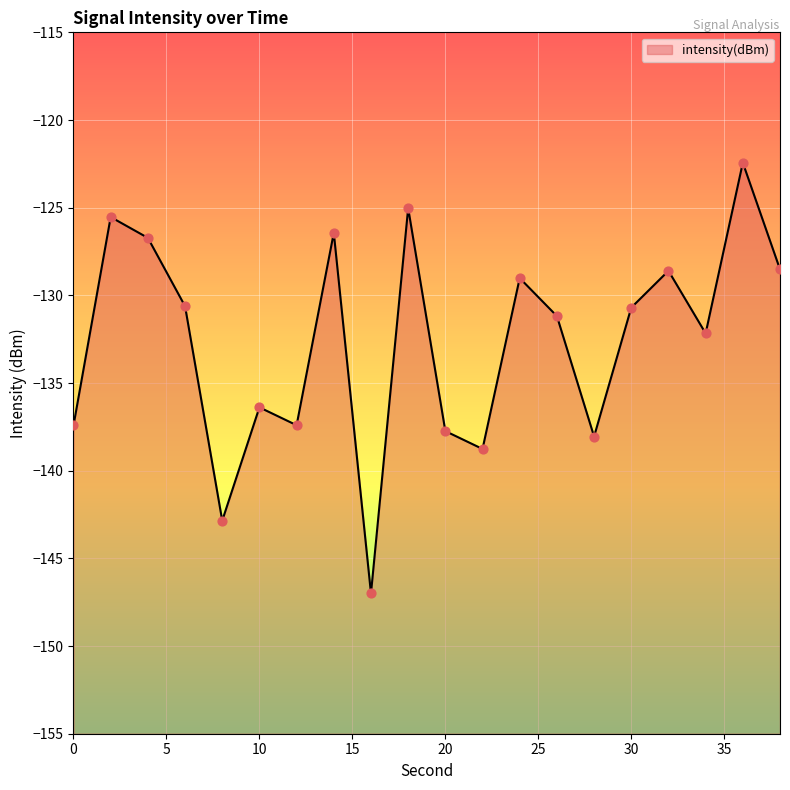

Which has a higher value, 26 or 36?

36